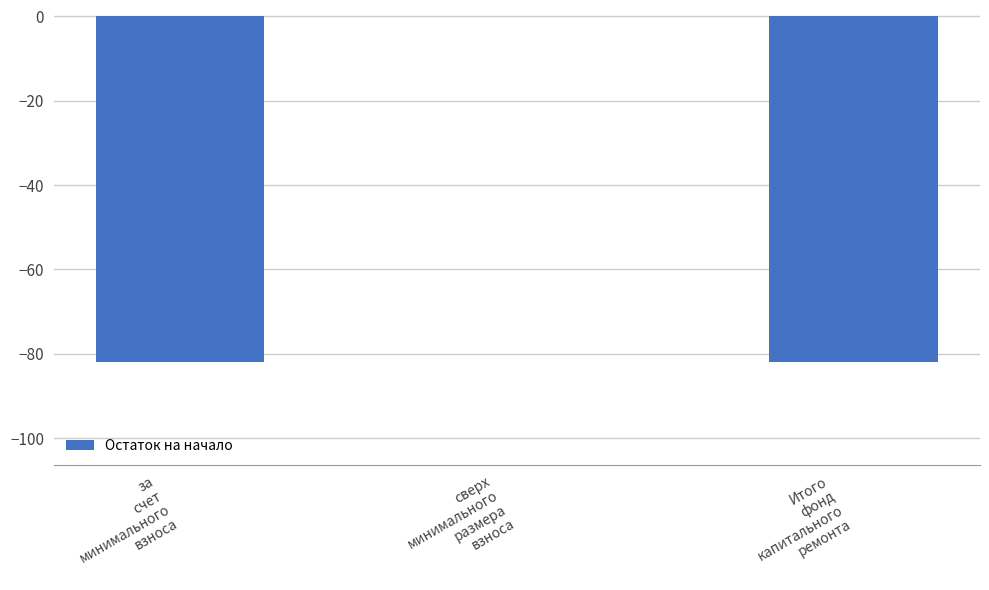

What is the sum of all values?

-163.8